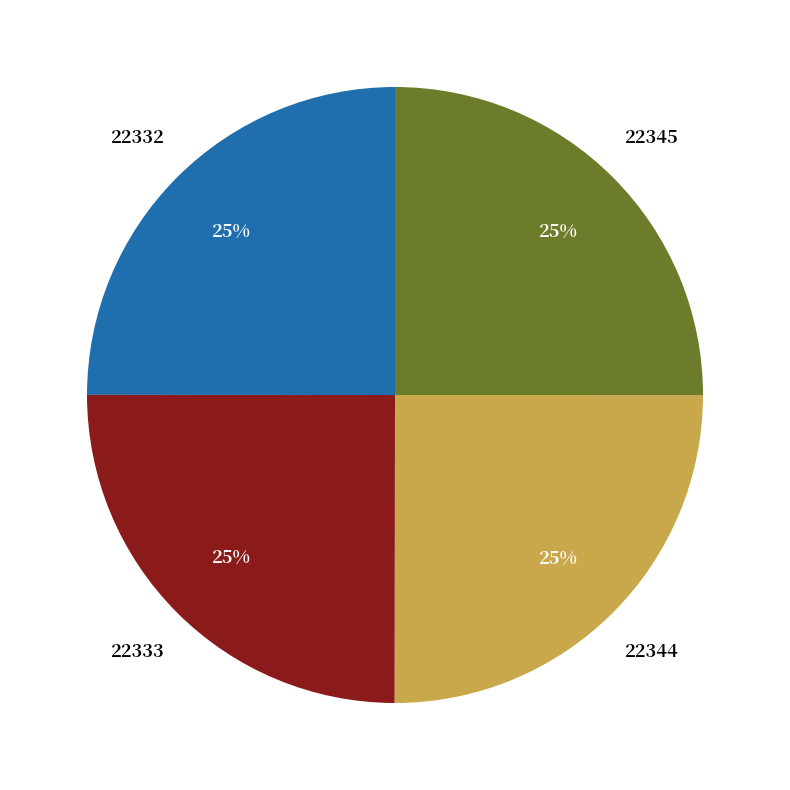

True or false: 22332 accounts for 25% of the total.

True